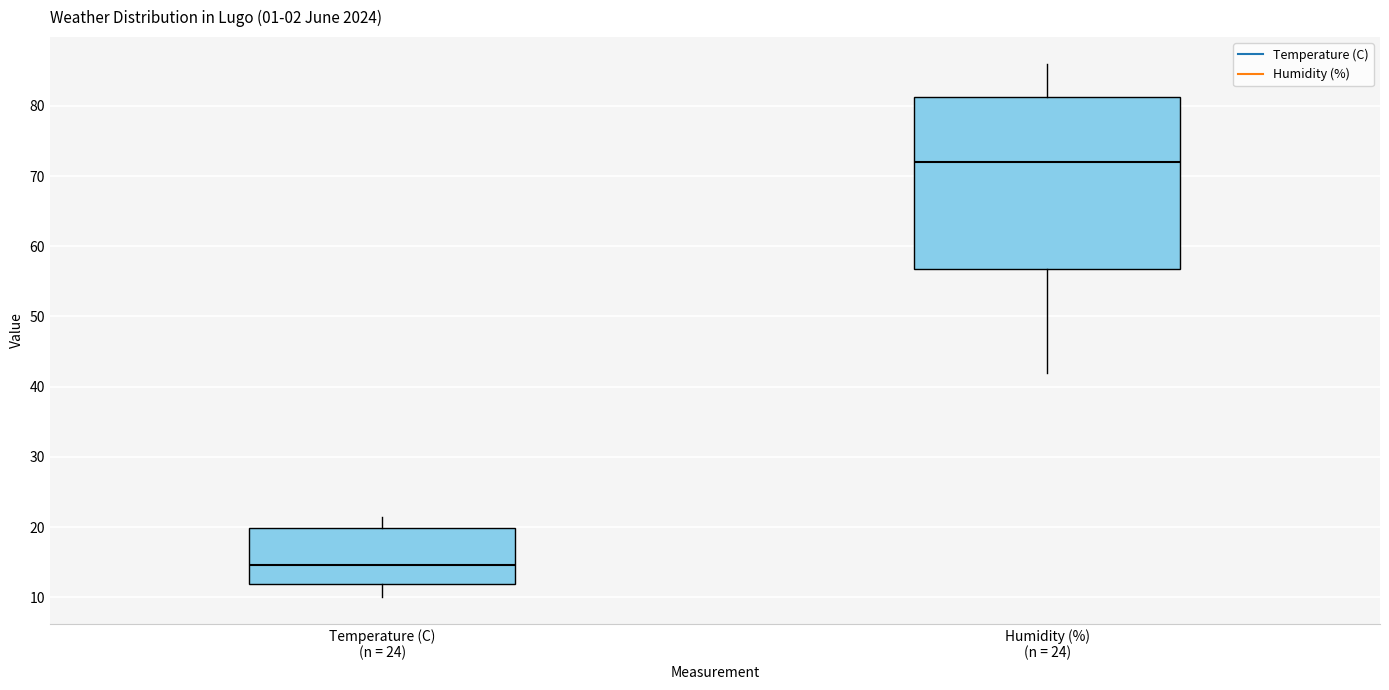

Reading left to right, transcribe this box plot: for each box, give where its median line is, the range the box spans, and where its two whiskers end, as read against the y-axis. The values are not printed on the chart, so give them approximately, as read against the axis.

Temperature (C) (n = 24): median 15, box 12 to 20, whiskers 10 to 22
Humidity (%) (n = 24): median 72, box 57 to 81, whiskers 42 to 86